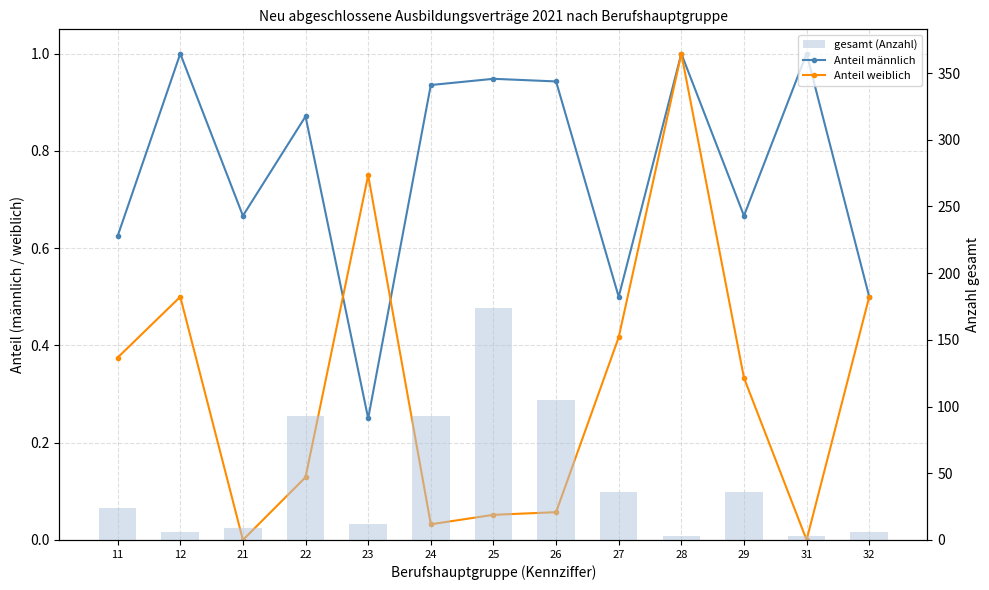

Is it true that Anteil männlich equals 1.2 at 24?

False